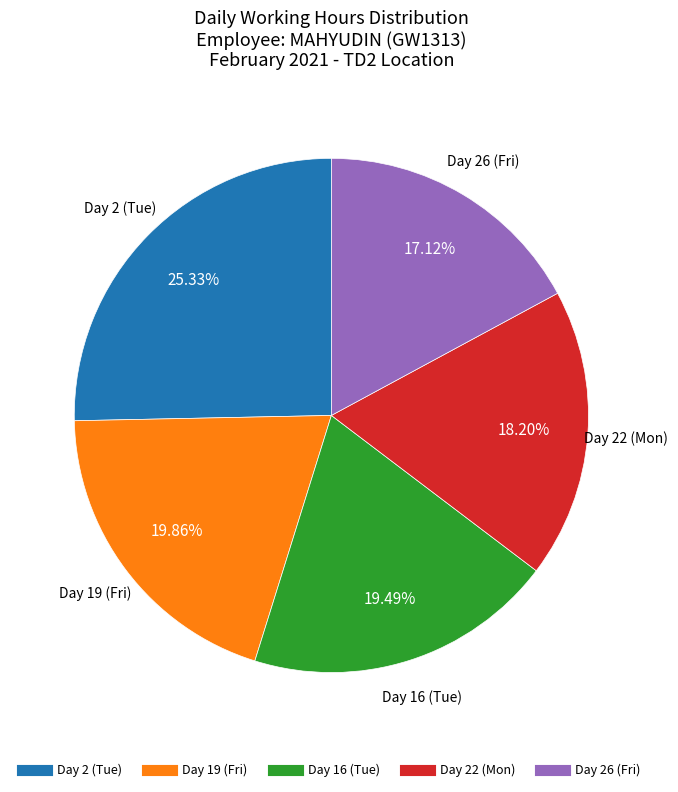

Does any single category account for the majority?

No